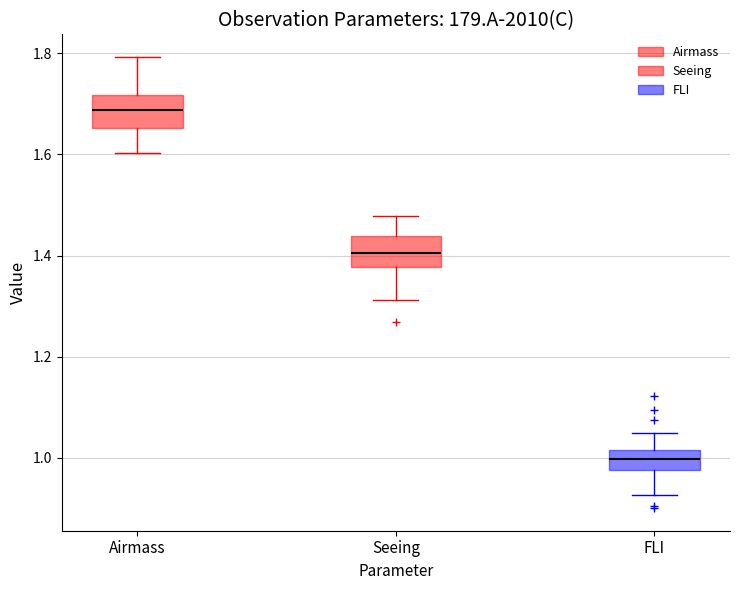

Which box's median line is the highest?

Airmass